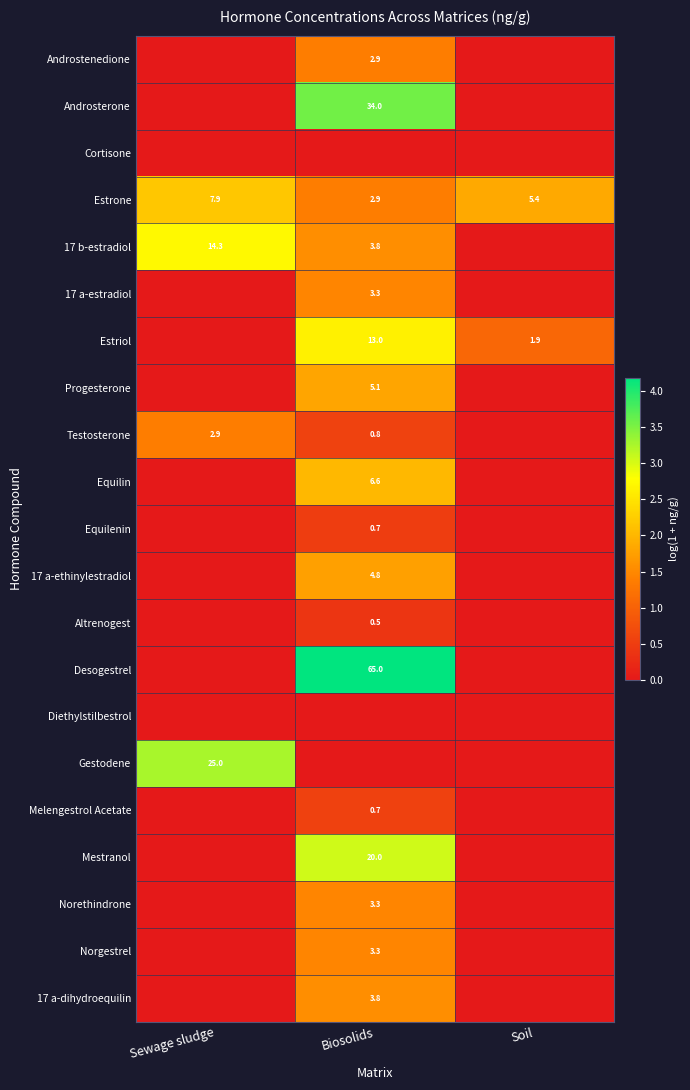

The value of Norgestrel at Biosolids is 5.0. True or false?

False